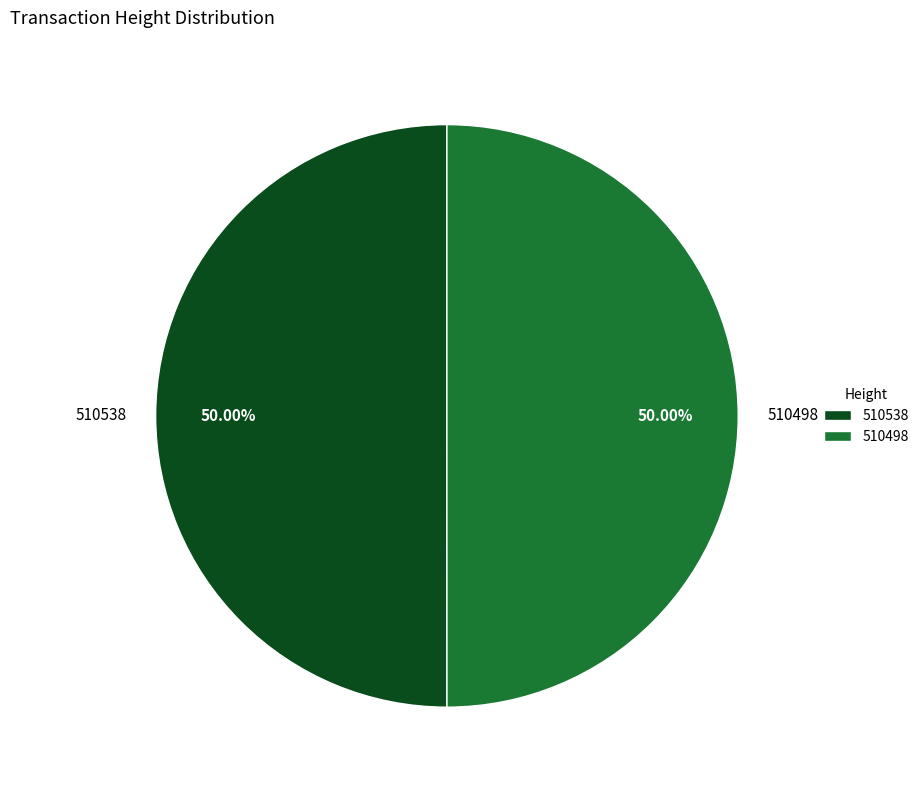

To the nearest percent, what is the average slice percentage?

50%